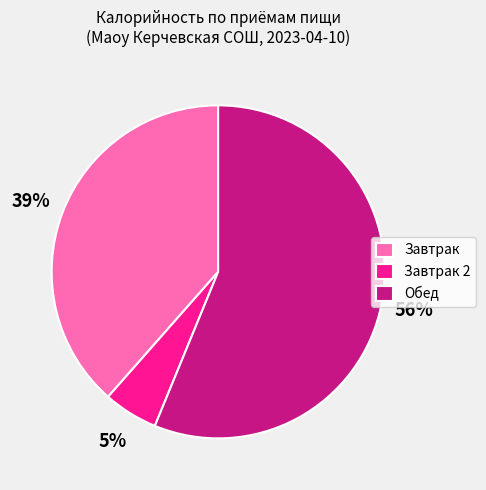

Count the number of slices in the pie.

3